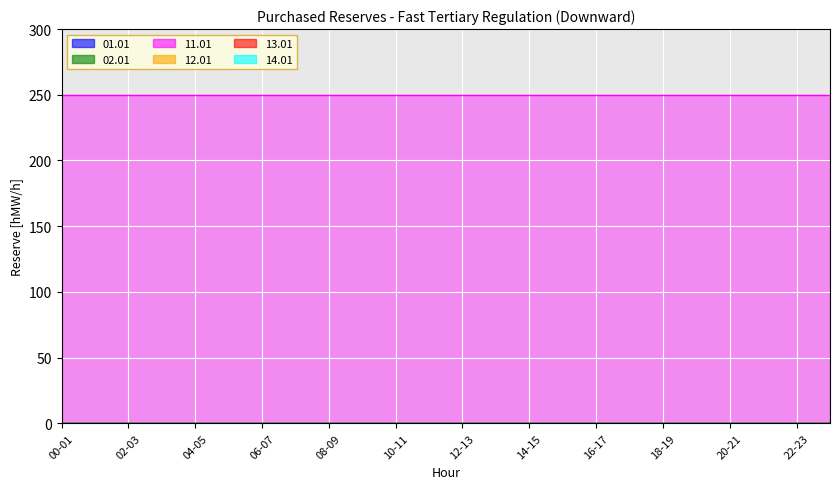

What are all the series names shown in the legend?

01.01, 02.01, 11.01, 12.01, 13.01, 14.01